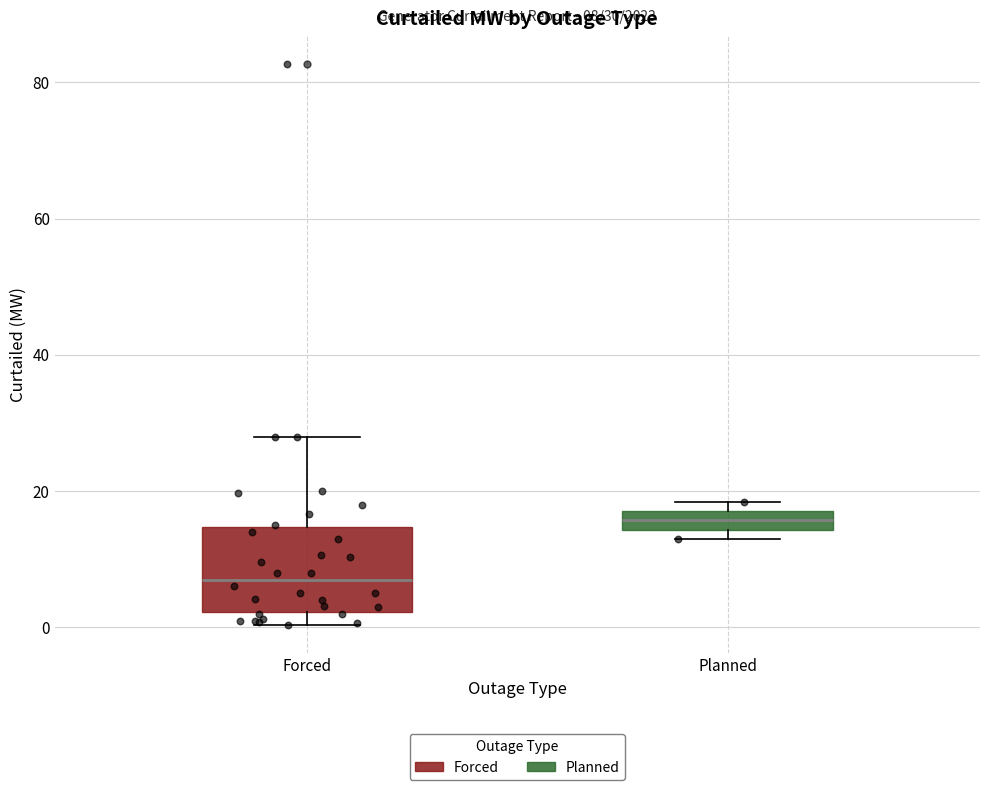

Which box's median line is the highest?

Planned